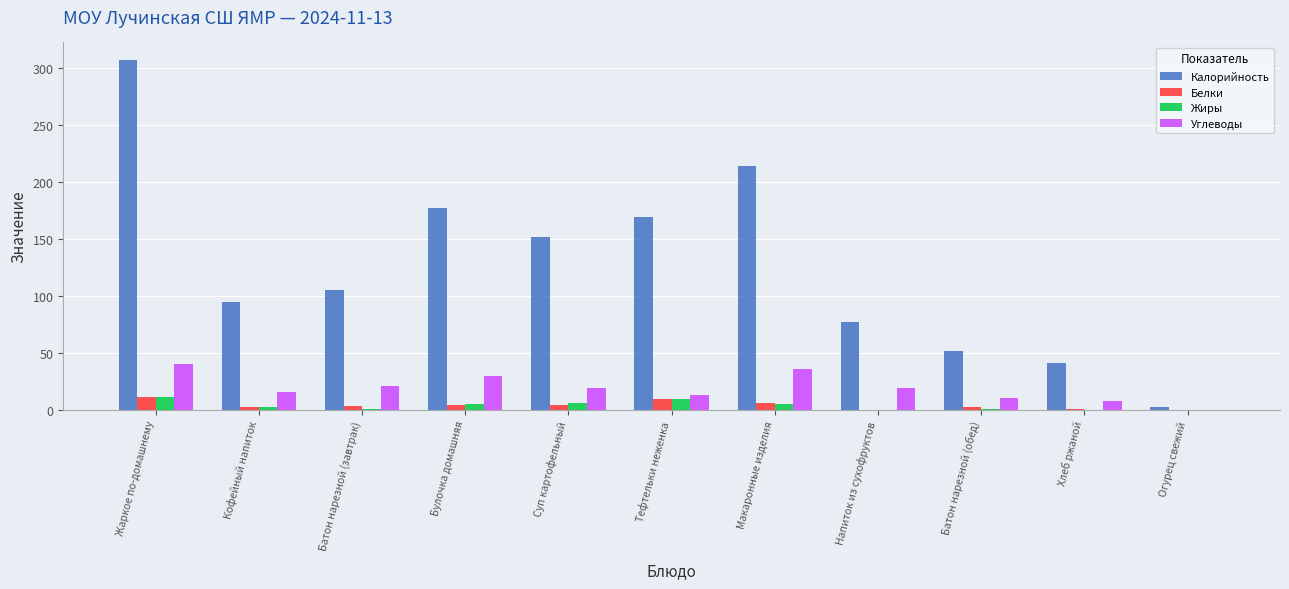

Where is Калорийность nearest to the value 154?

Суп картофельный